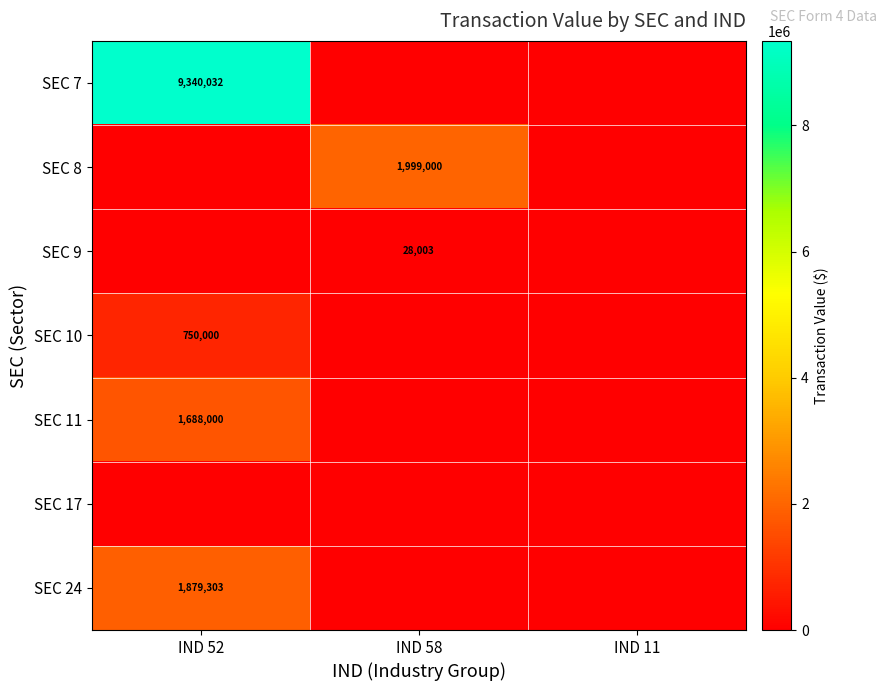

The SEC 7 series shows 9340032 at IND 52. True or false?

True